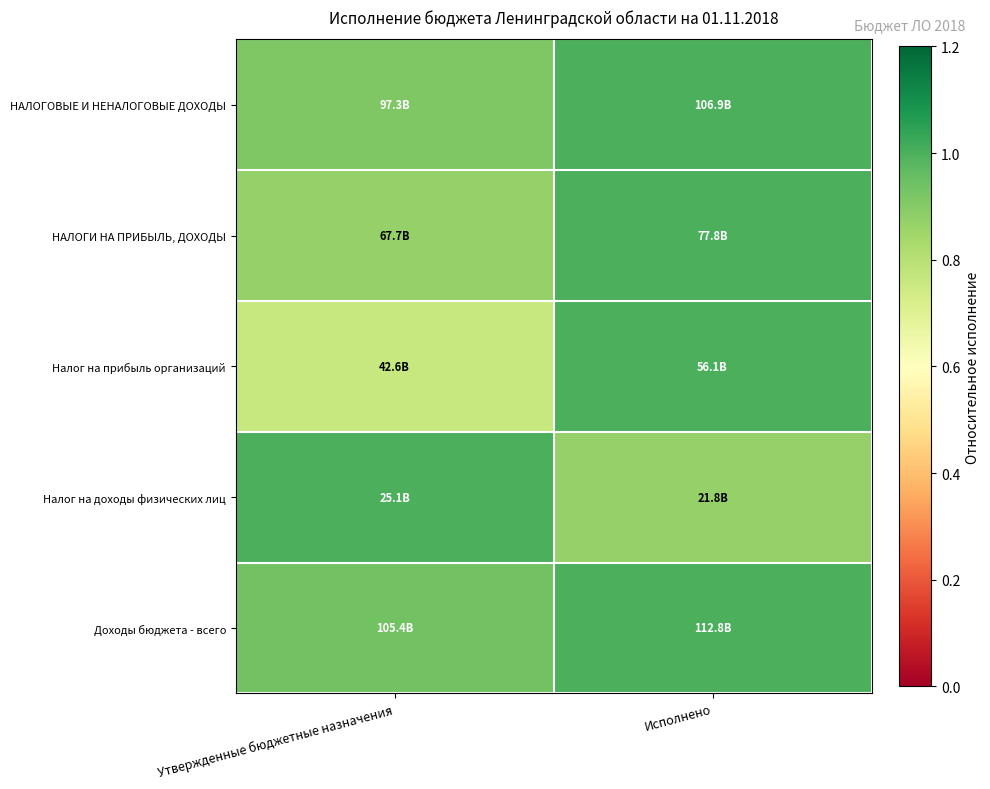

Which series has the largest range (max minus min)?

Налог на прибыль организаций